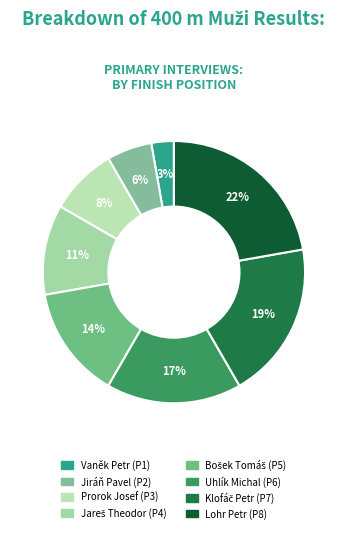

How many segments does this pie chart have?

8